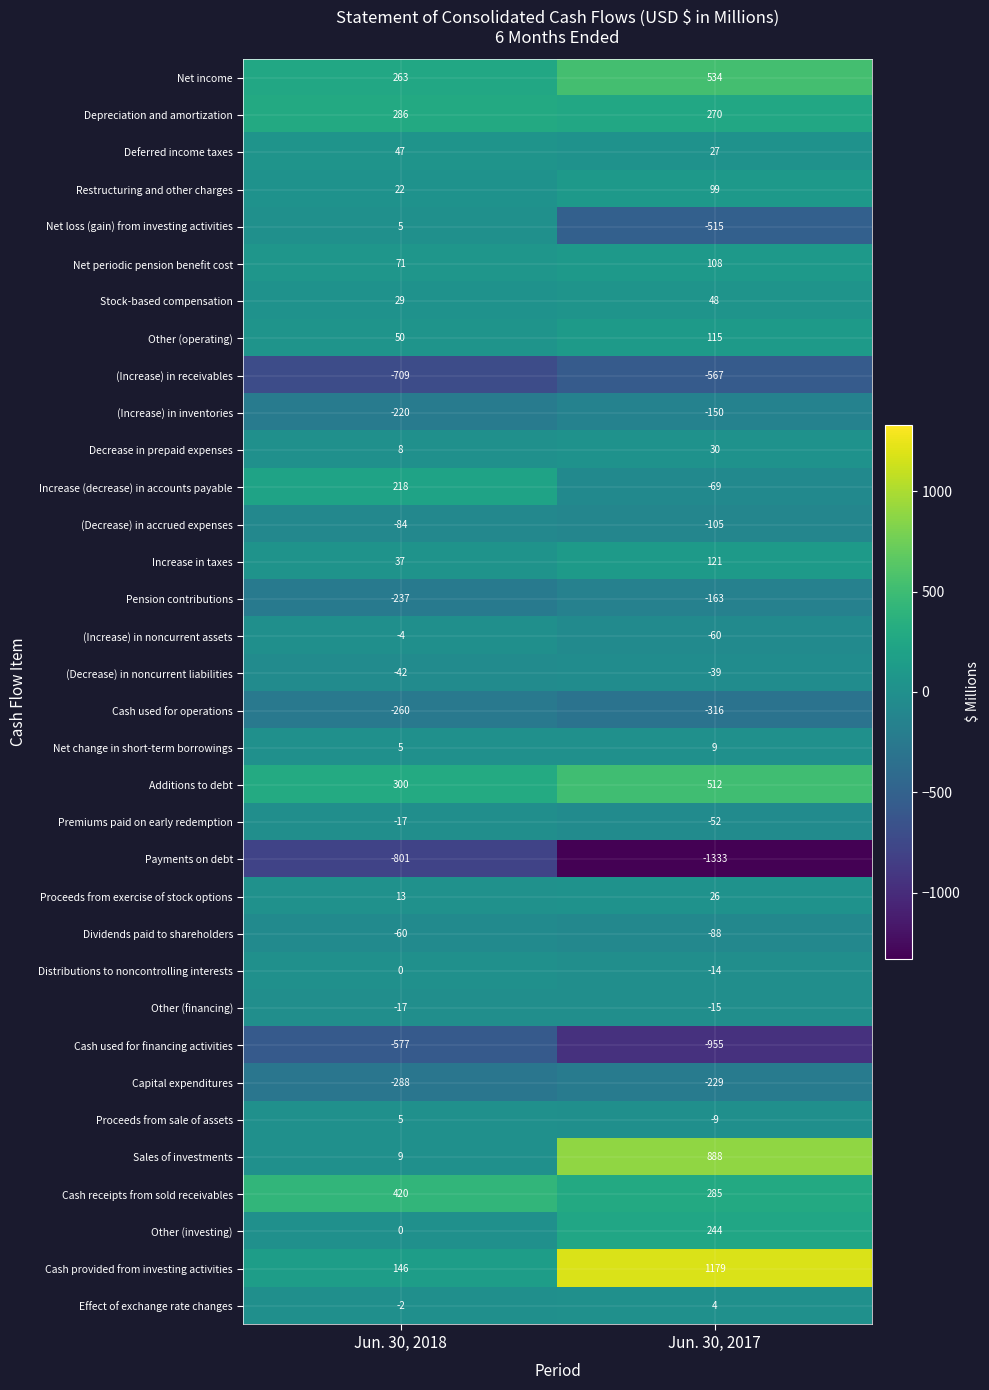

Rank the series at Jun. 30, 2017 from lowest to highest value.

Payments on debt, Cash used for financing activities, (Increase) in receivables, Net loss (gain) from investing activities, Cash used for operations, Capital expenditures, Pension contributions, (Increase) in inventories, (Decrease) in accrued expenses, Dividends paid to shareholders, Increase (decrease) in accounts payable, (Increase) in noncurrent assets, Premiums paid on early redemption, (Decrease) in noncurrent liabilities, Other (financing), Distributions to noncontrolling interests, Proceeds from sale of assets, Effect of exchange rate changes, Net change in short-term borrowings, Proceeds from exercise of stock options, Deferred income taxes, Decrease in prepaid expenses, Stock-based compensation, Restructuring and other charges, Net periodic pension benefit cost, Other (operating), Increase in taxes, Other (investing), Depreciation and amortization, Cash receipts from sold receivables, Additions to debt, Net income, Sales of investments, Cash provided from investing activities